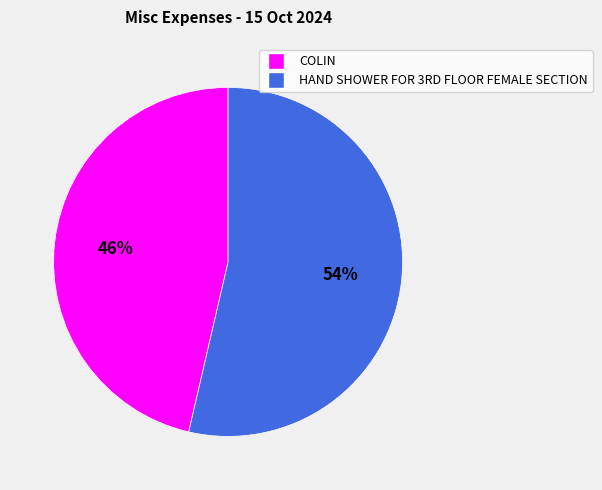

The COLIN slice represents 46% of the pie. True or false?

True